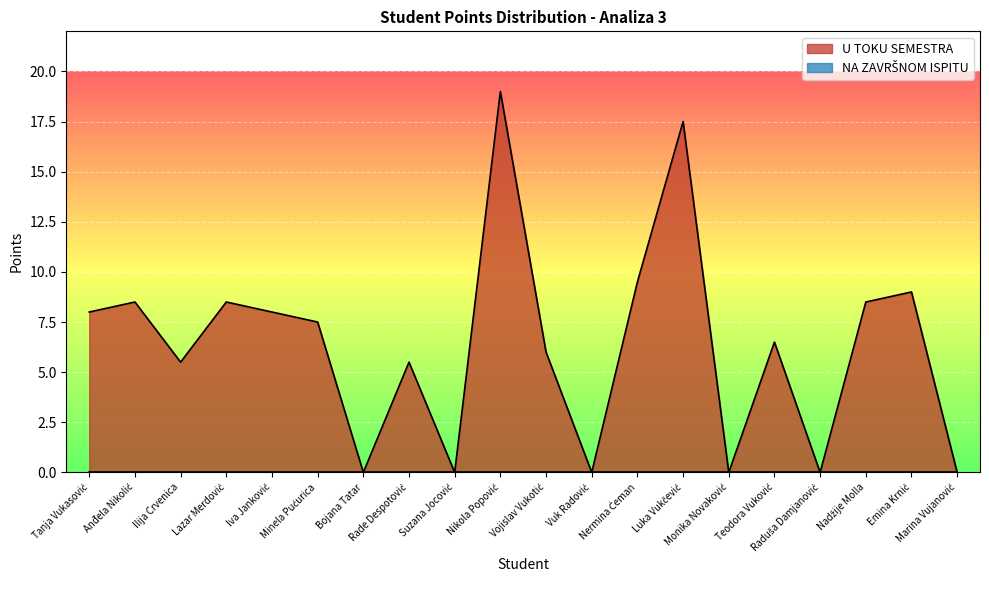

Which series has the largest range (max minus min)?

U TOKU SEMESTRA